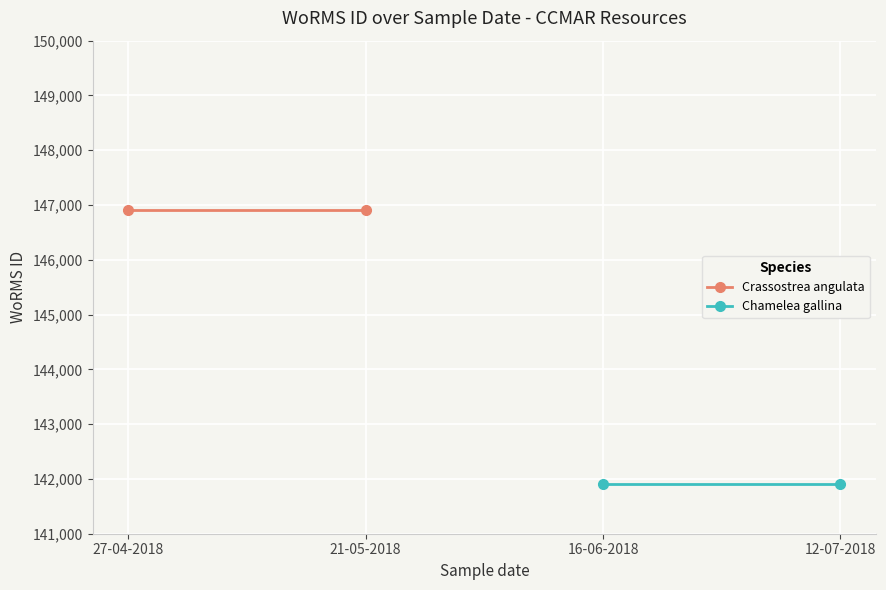

What is the average value of the Crassostrea angulata series?

146900